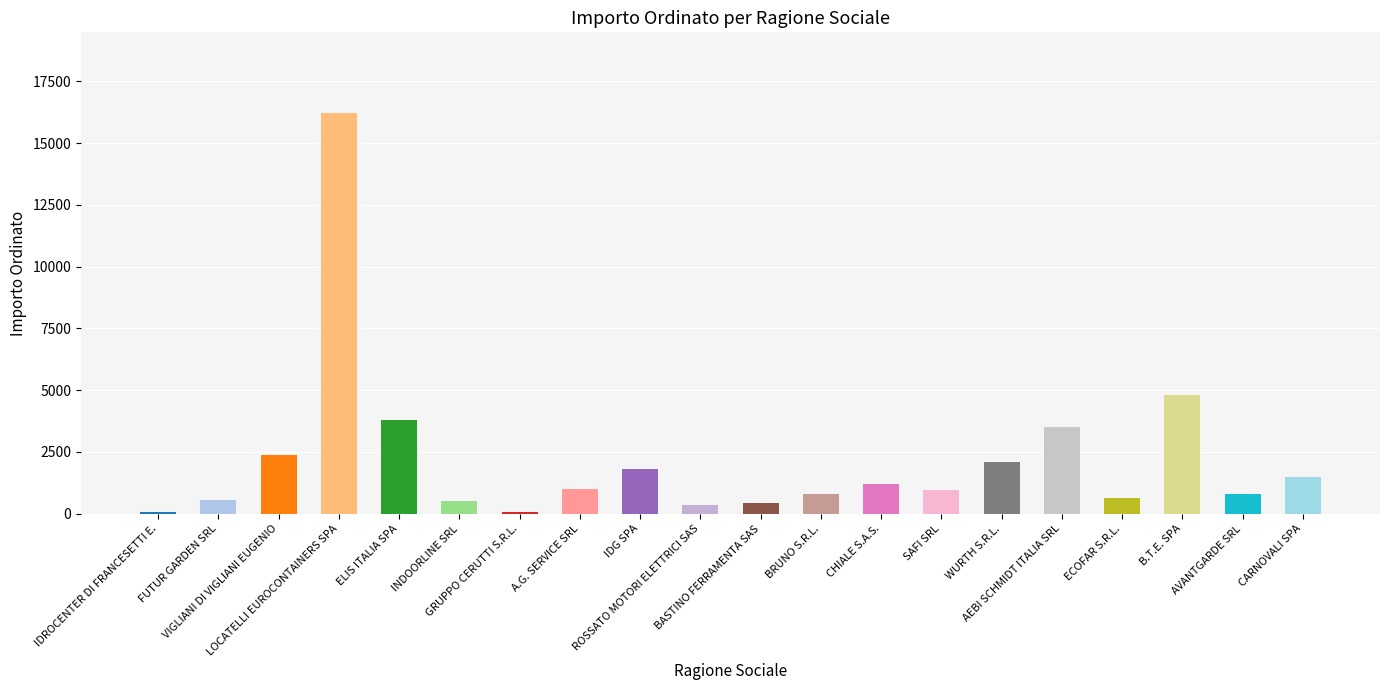

What value does the data have at LOCATELLI EUROCONTAINERS SPA?

16240.0